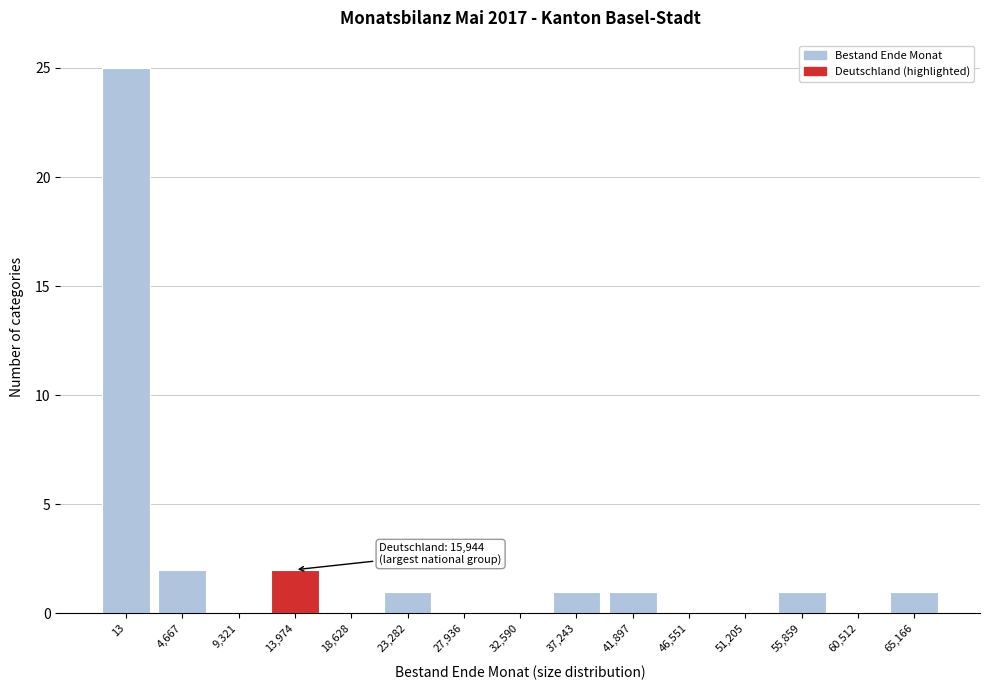

Reading left to right, what are all the values shown in this chart?

13=25	4,667=2	9,321=0	13,974=2	18,628=0	23,282=1	27,936=0	32,590=0	37,243=1	41,897=1	46,551=0	51,205=0	55,859=1	60,512=0	65,166=1